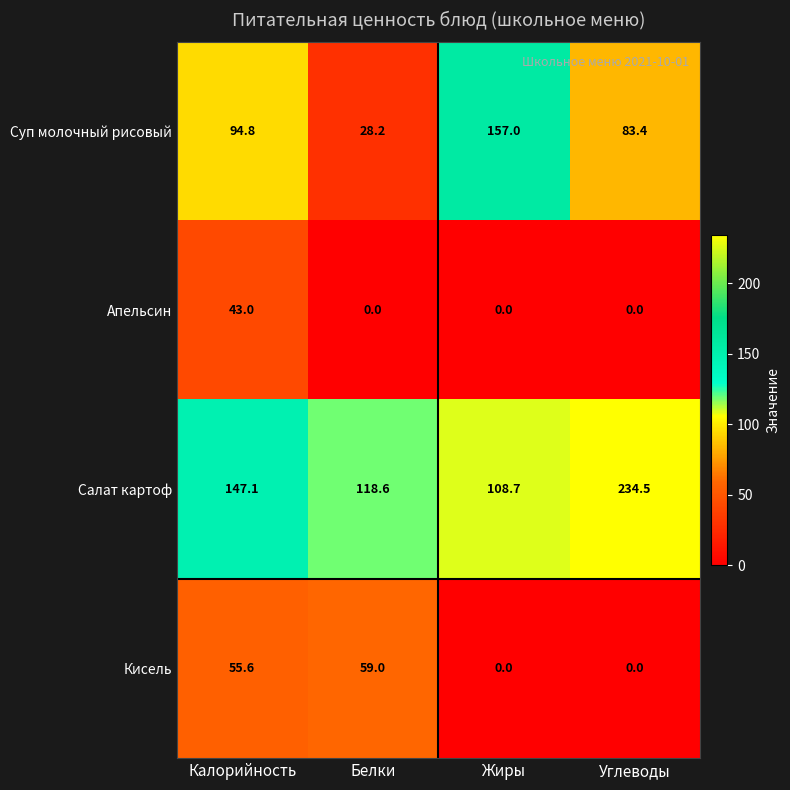

What is the maximum value for Апельсин?

43.0